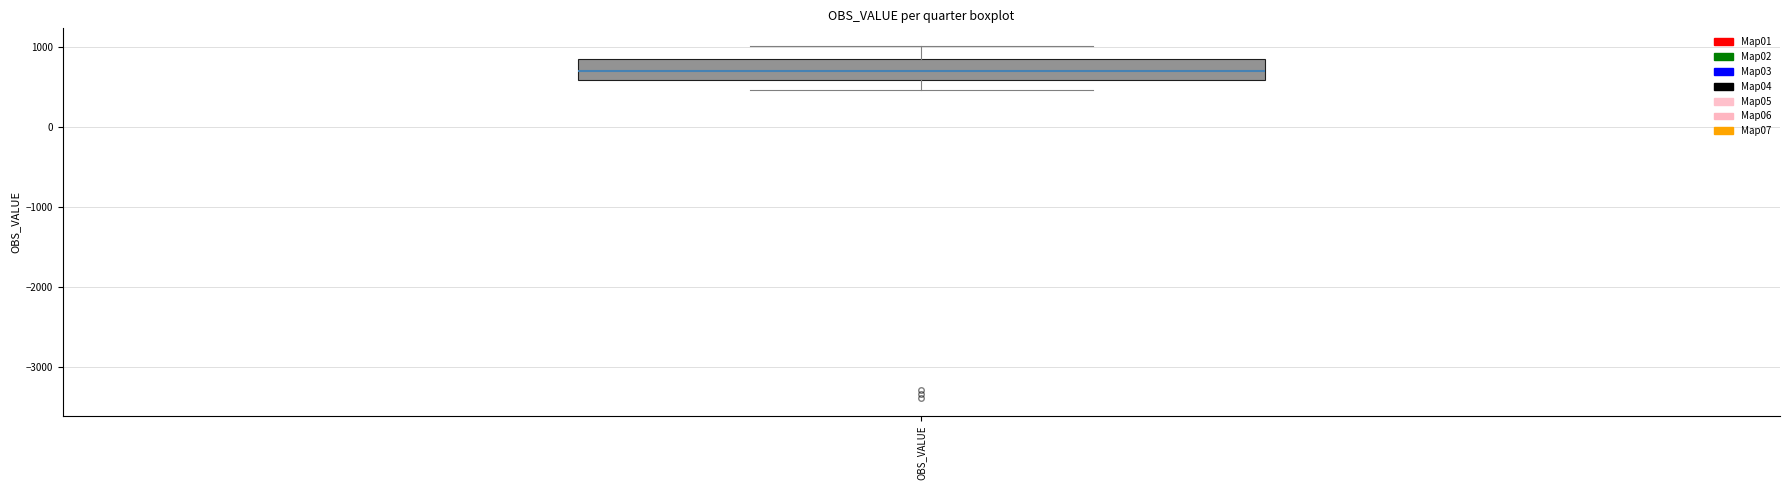

Read this box plot against the y-axis: the position of the median line, the range covered by the box, and the ends of both whiskers. The values are not printed on the chart, so give them approximately, as read against the axis.

median 700, box 600 to 900, whiskers 500 to 1000